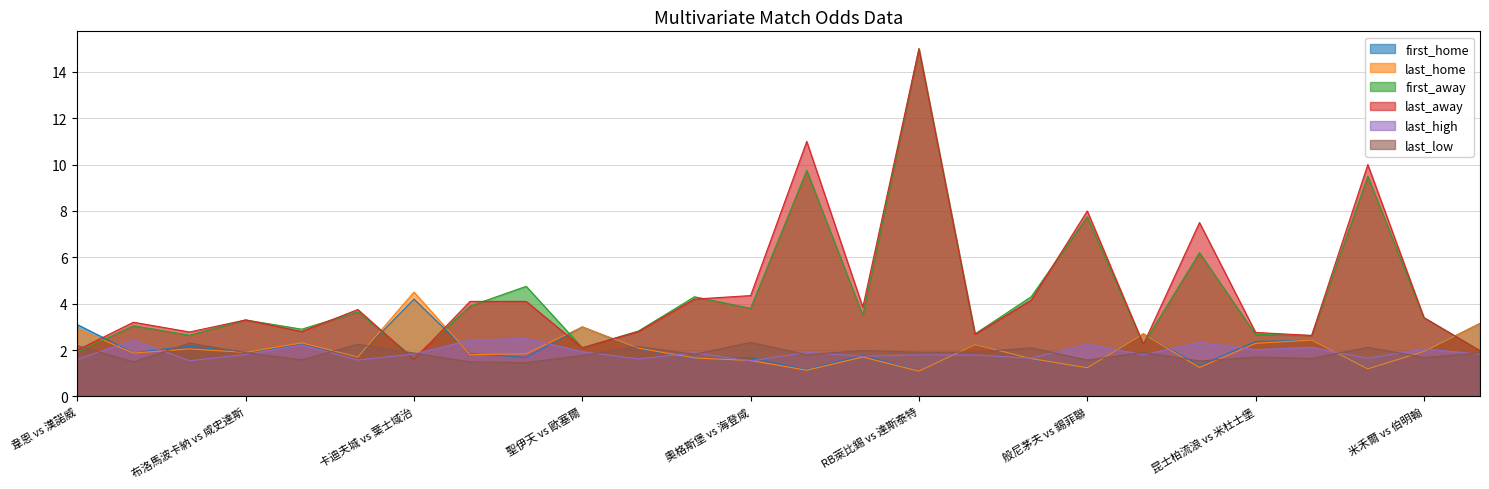

Does the chart have visible grid lines?

Yes